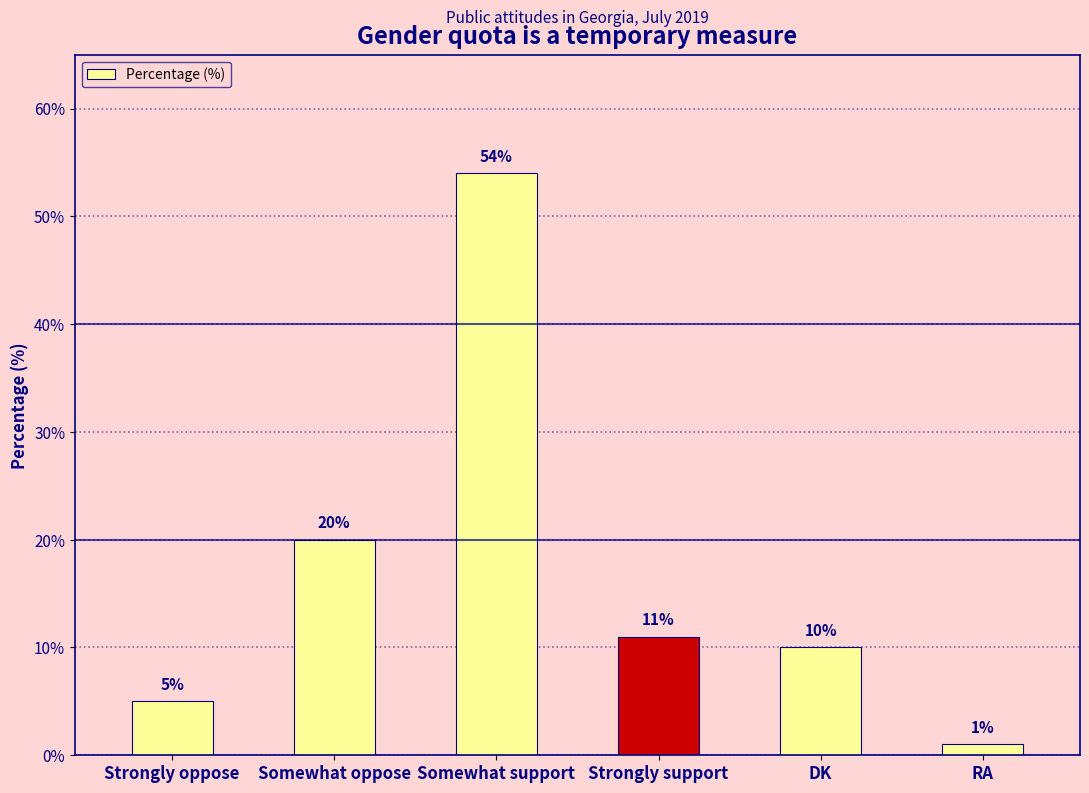

Reading left to right, what are all the values shown in this chart?

Strongly oppose=5	Somewhat oppose=20	Somewhat support=54	Strongly support=11	DK=10	RA=1